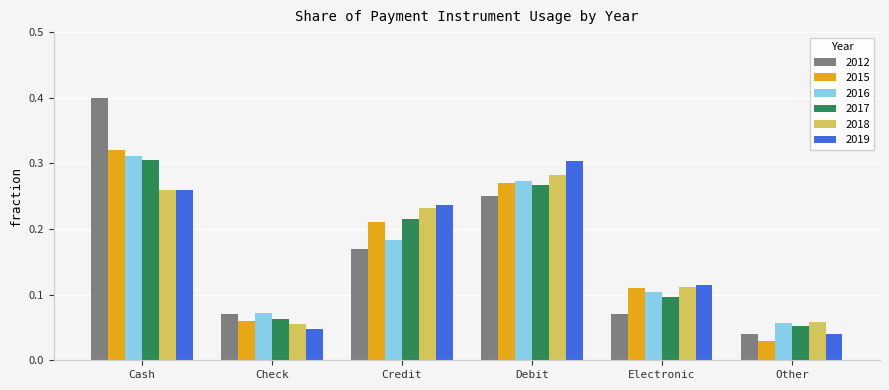

What is the label of the 6th bar from the left?

Other